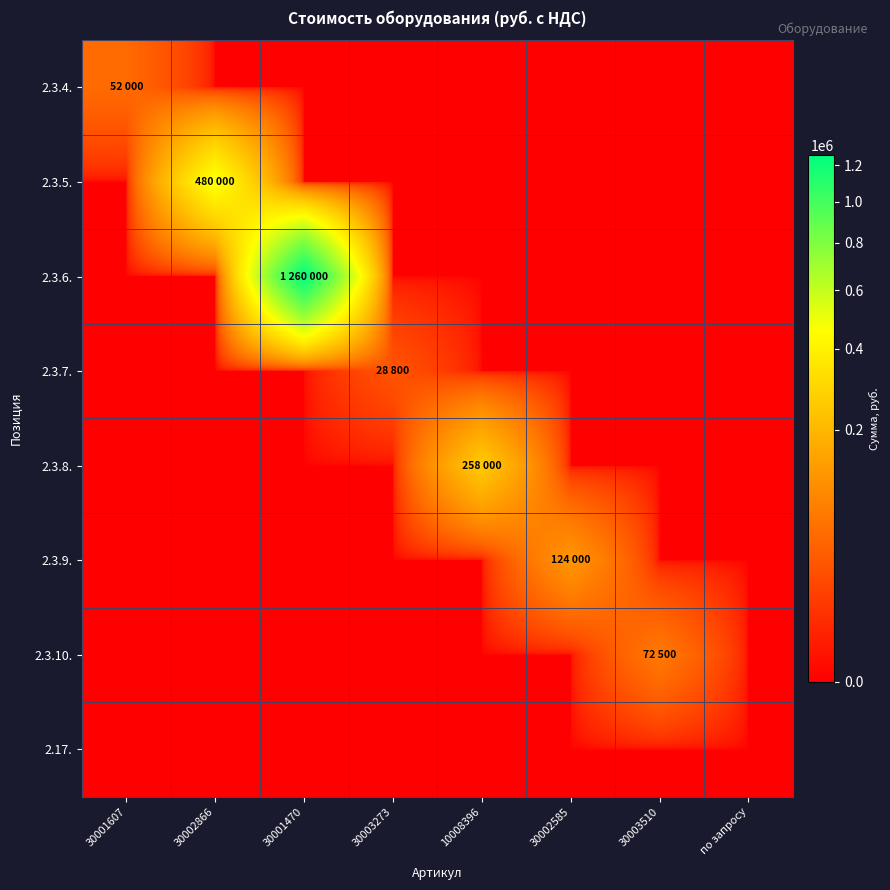

What is the greatest value displayed?

1260000